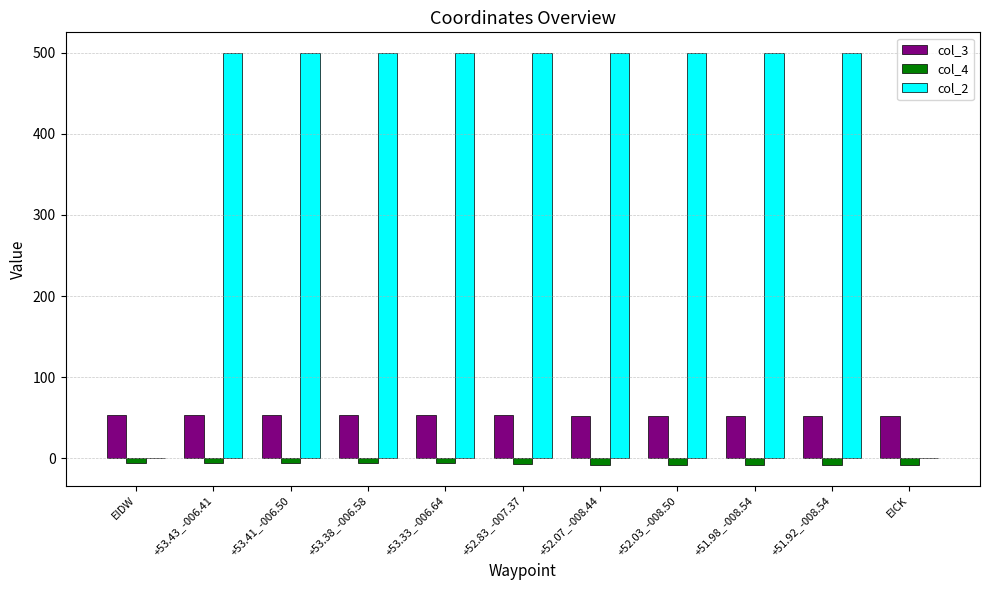

What is the greatest value displayed?

500.0